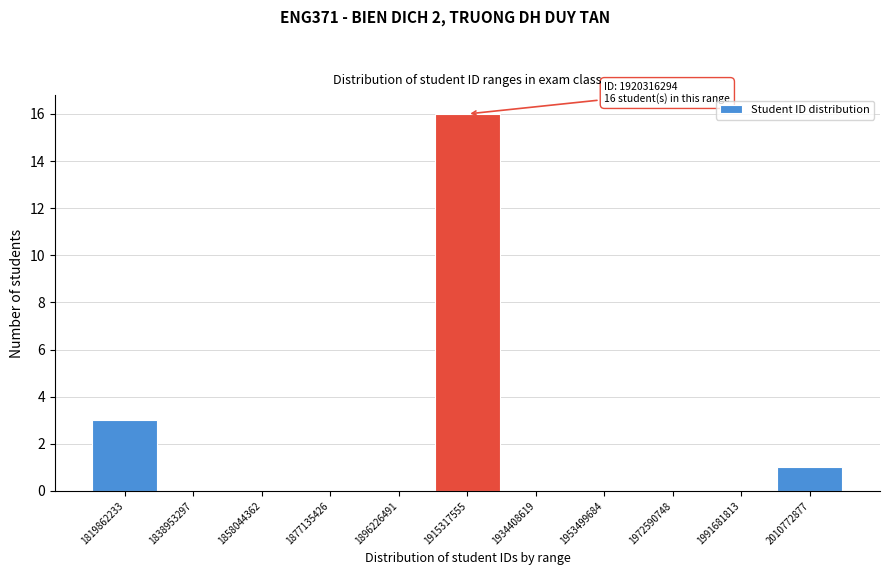

Over which range of the x-axis is the bar tallest?

1906000000 to 1924000000